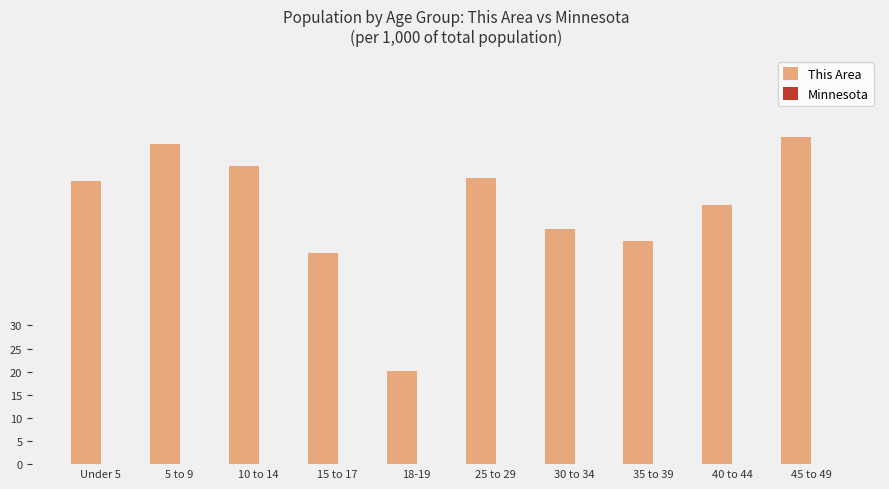

Which series has the largest total across all categories?

This Area